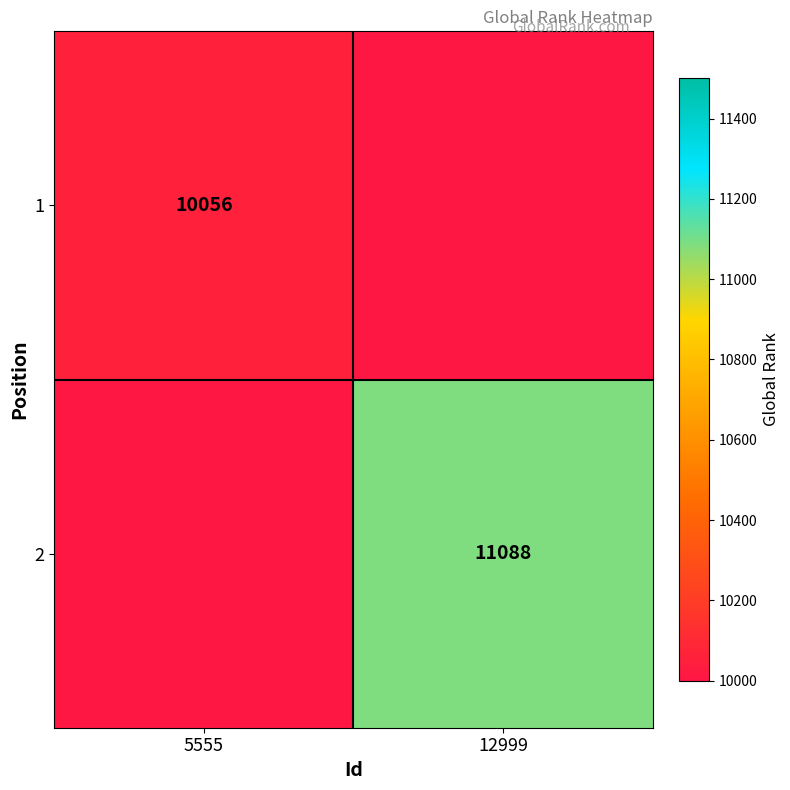

The value of 2 at 12999 is 11088. True or false?

True